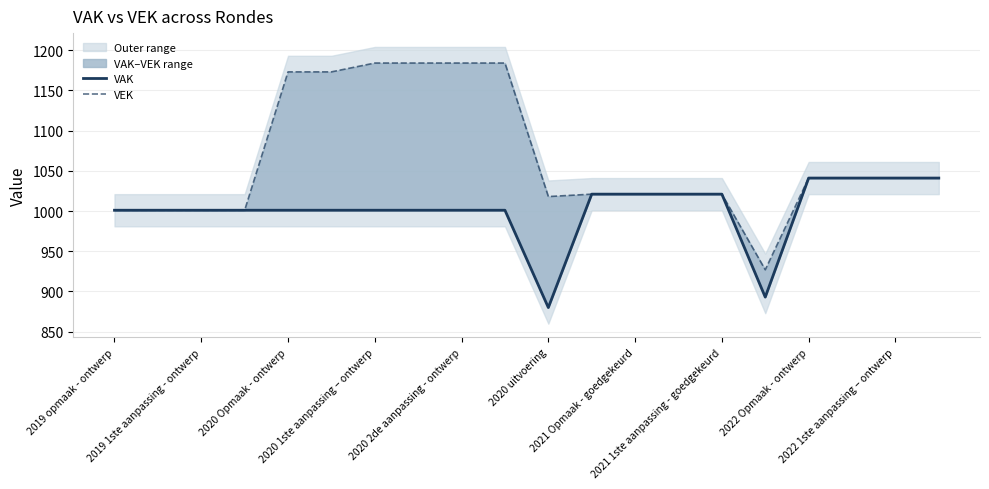

Which series has the widest spread of values?

VEK